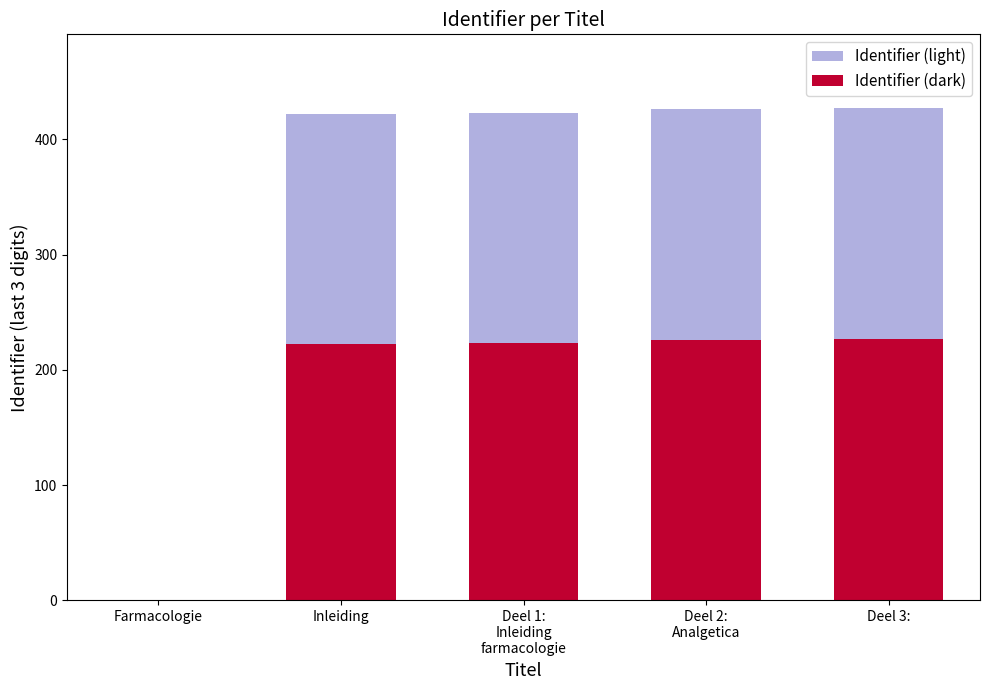

At Deel 3:, list the series in order from largest to smallest.

Identifier (light), Identifier (dark)